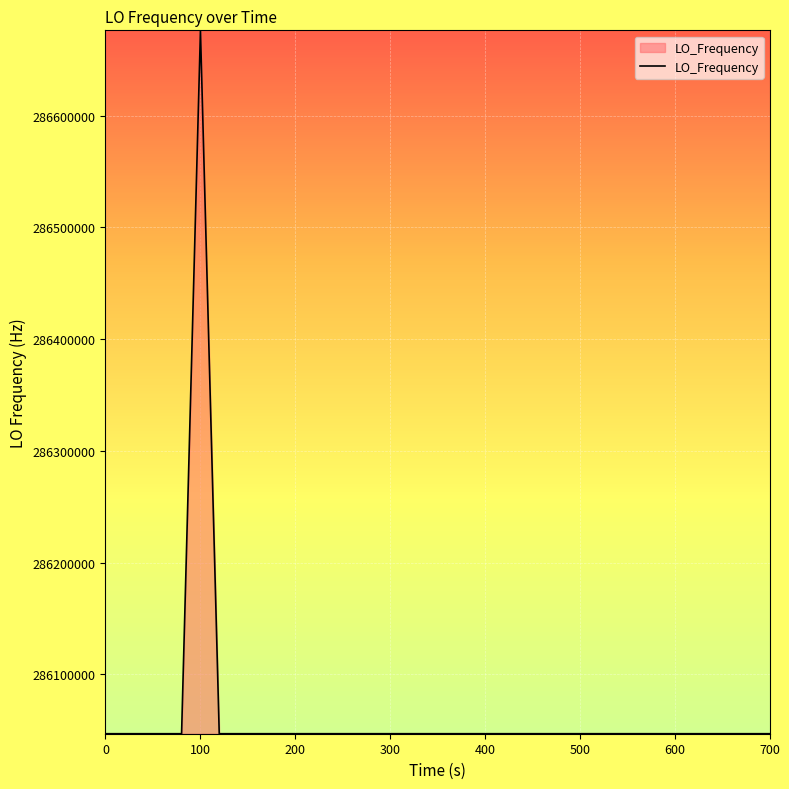

What is the minimum value shown in the chart?

286046991.9